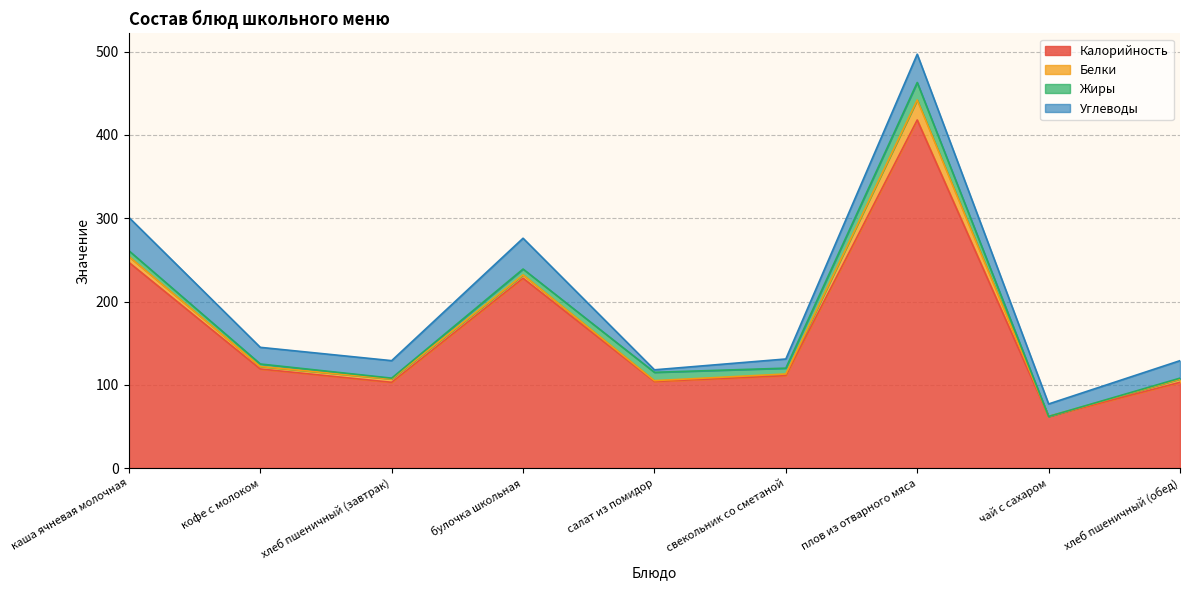

Which category has the lowest value in the Углеводы series?

салат из помидор